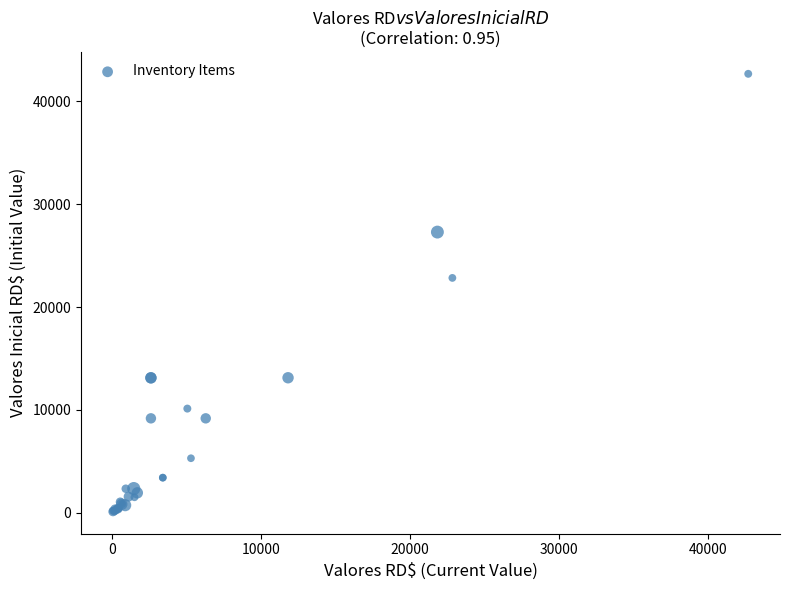

What Y value in the scatter plot is closest to 21397?

22839.0